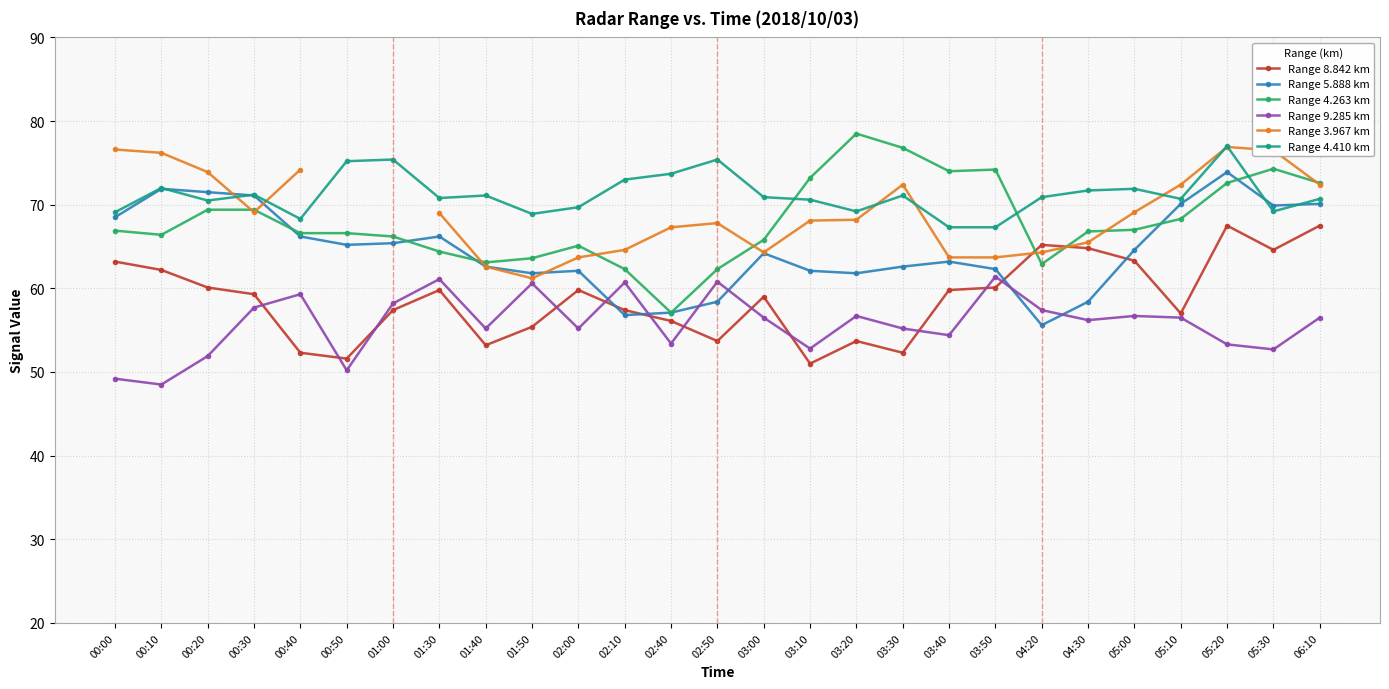

Does the chart have visible grid lines?

Yes